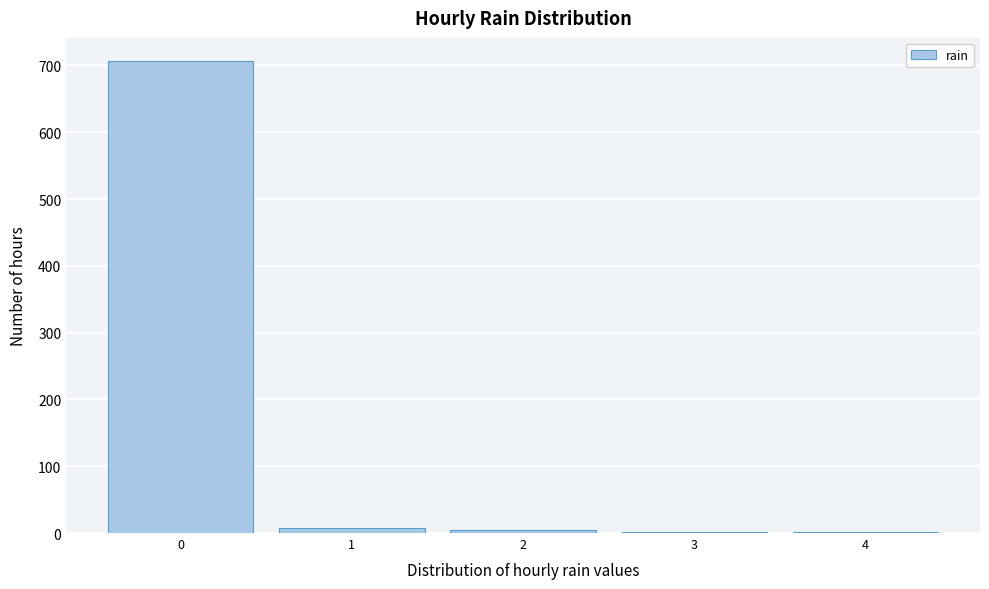

How tall is the bar that spans -0.5 to 0.5 on the x-axis? The values are not printed on the chart, so give them approximately, as read against the axis.

710